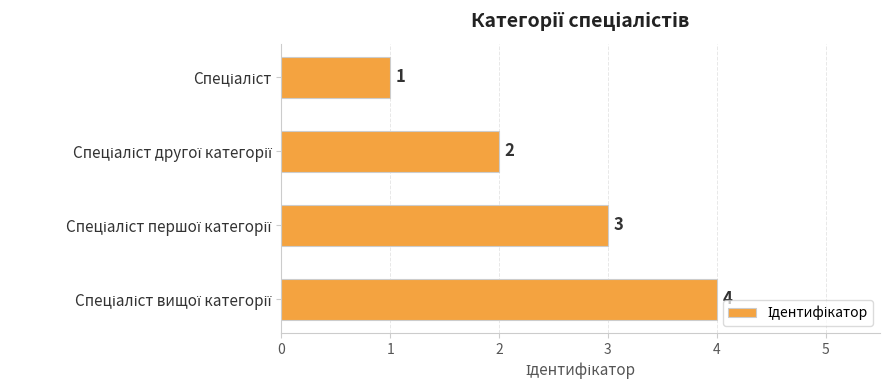

What is the maximum value shown in the chart?

4